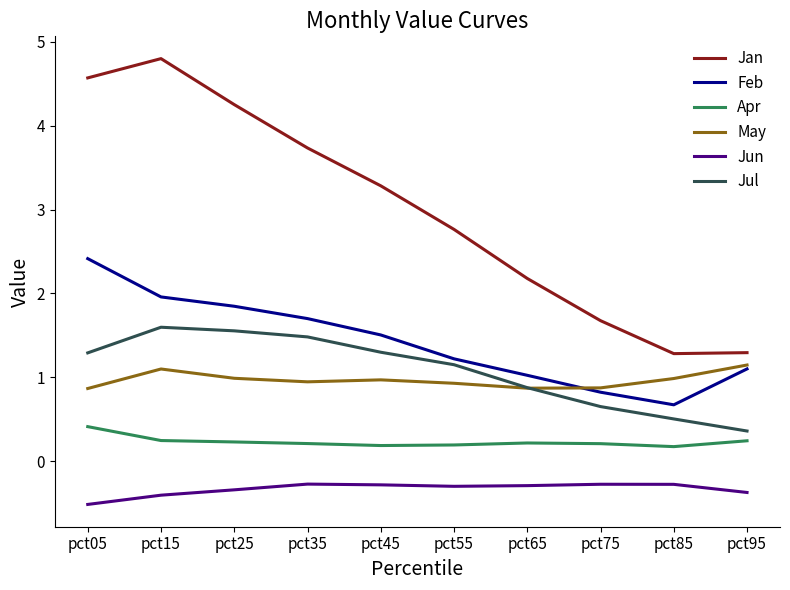

True or false: Apr and Jul cross at least once.

False